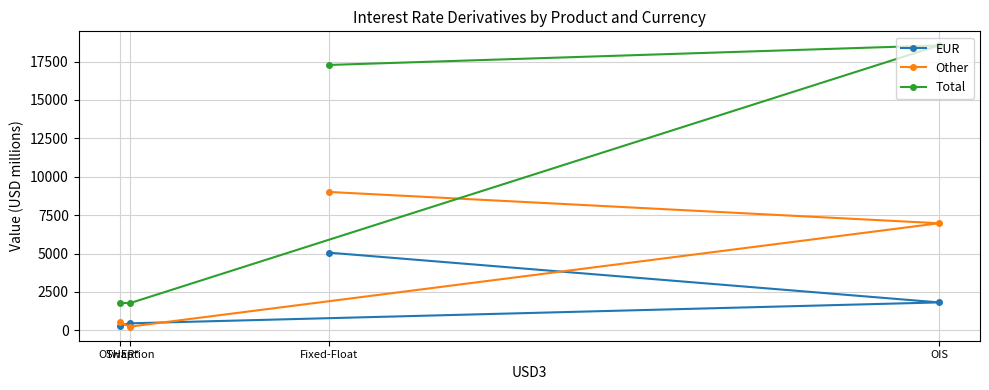

At which label does Other reach its minimum?

Swaption